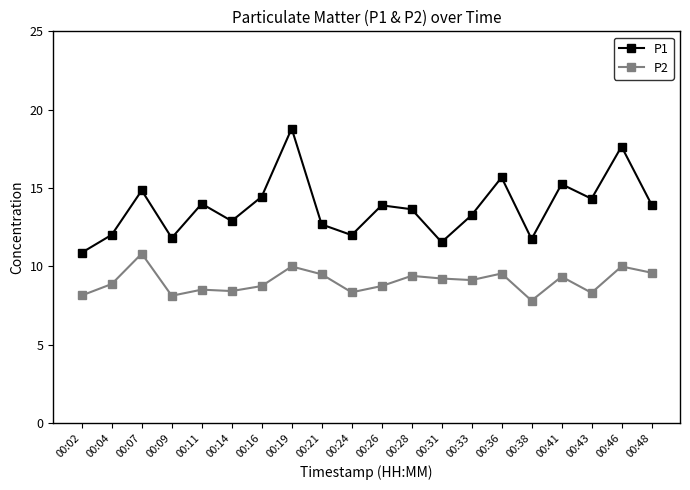

What is the smallest value displayed?

7.8